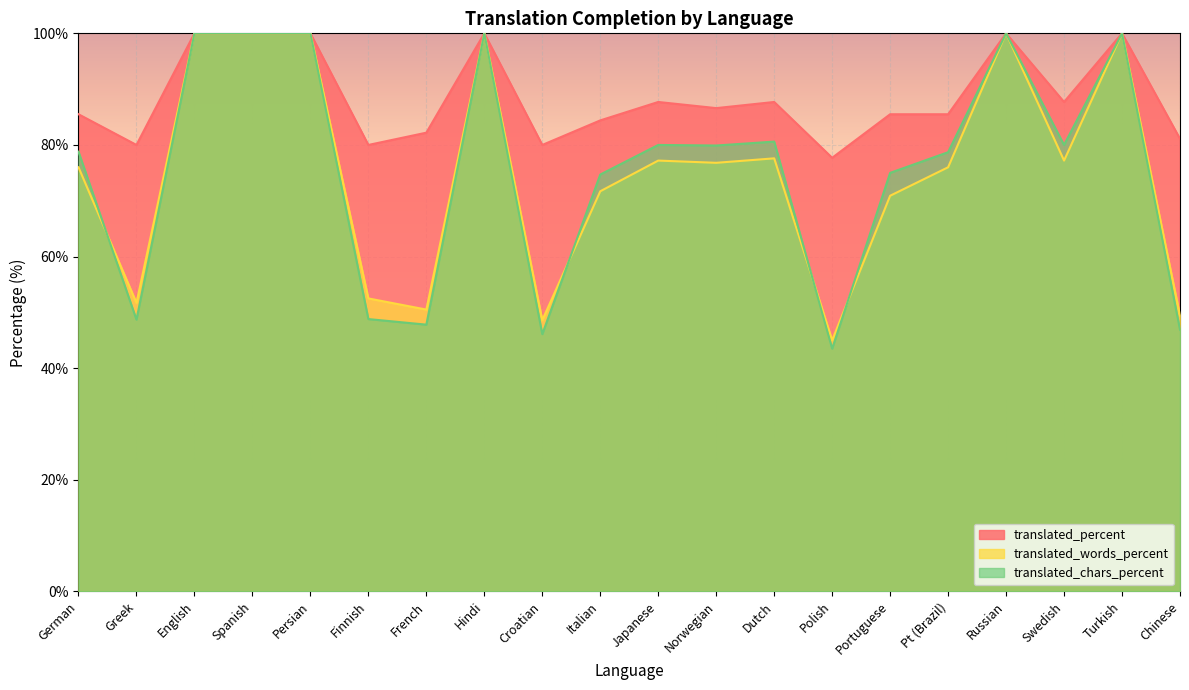

True or false: translated_words_percent has more than 2 interior local peaks.

True